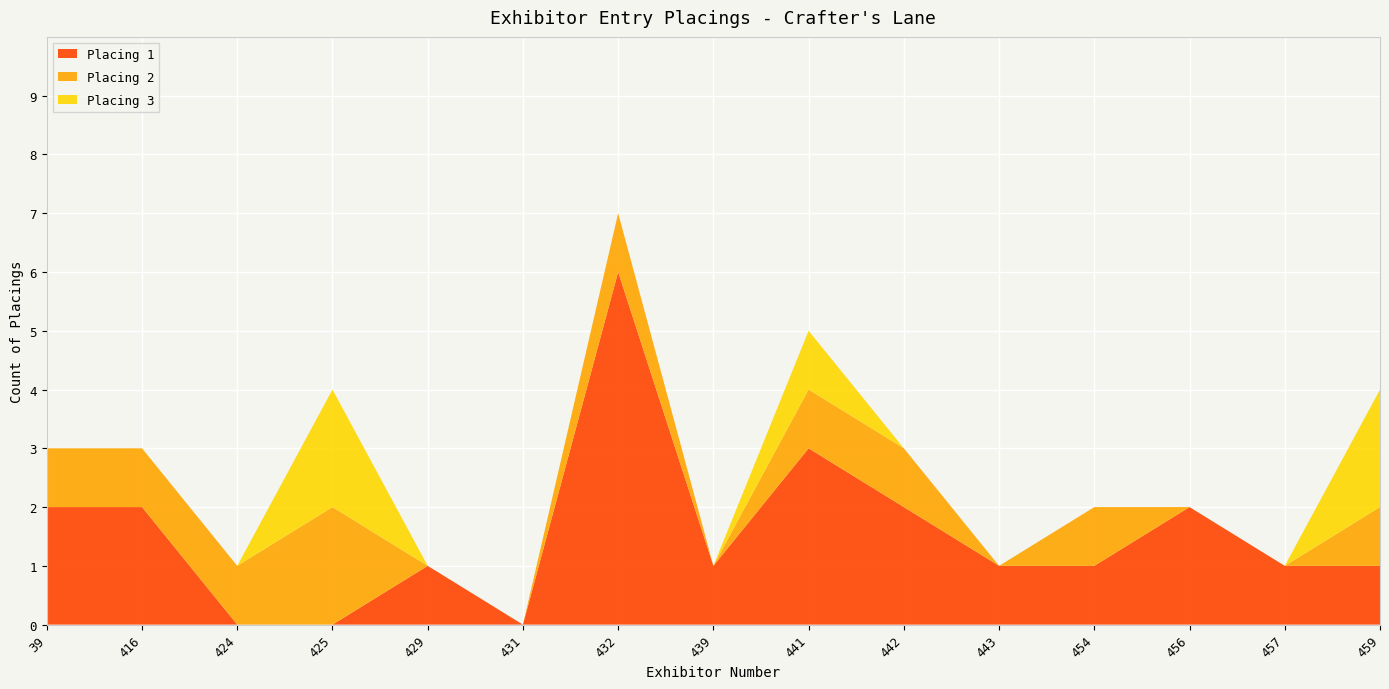

At which category is the sum across all series the highest?

432